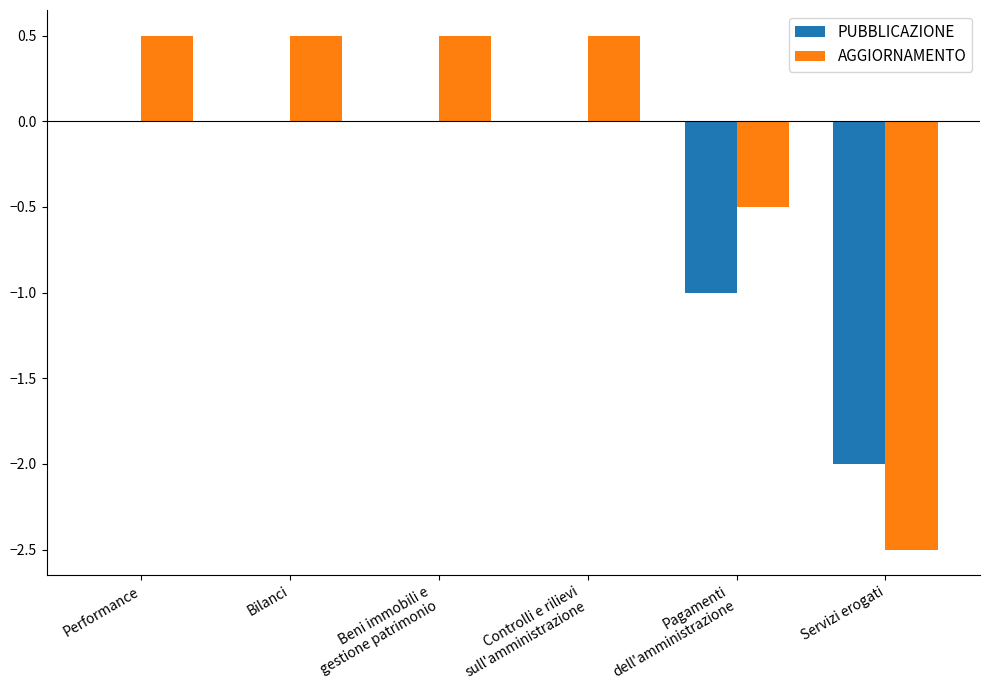

What is the sum of the AGGIORNAMENTO values at Performance and Servizi erogati?

-2.0